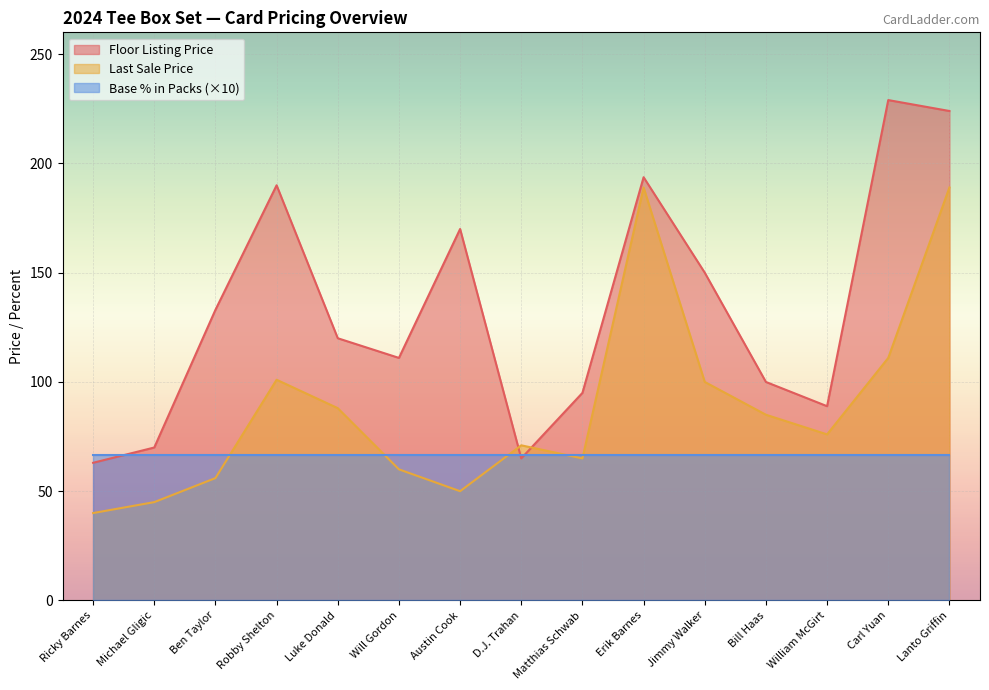

What is the approximate value of ThisCardLastSale at Ricky Barnes?

40.0